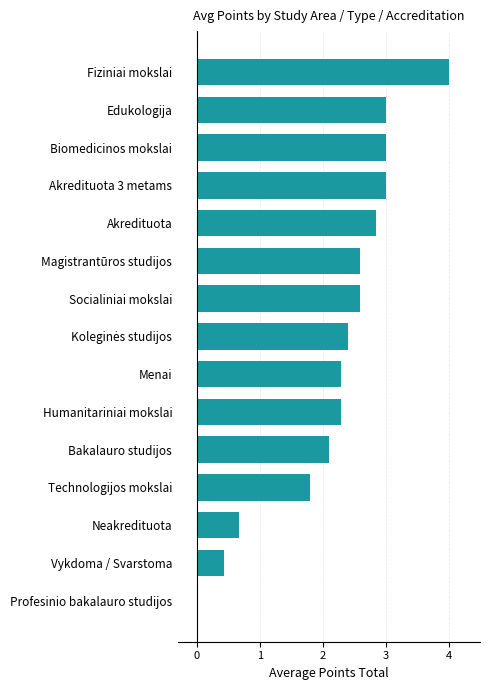

The value at Biomedicinos mokslai is 3.0. True or false?

True